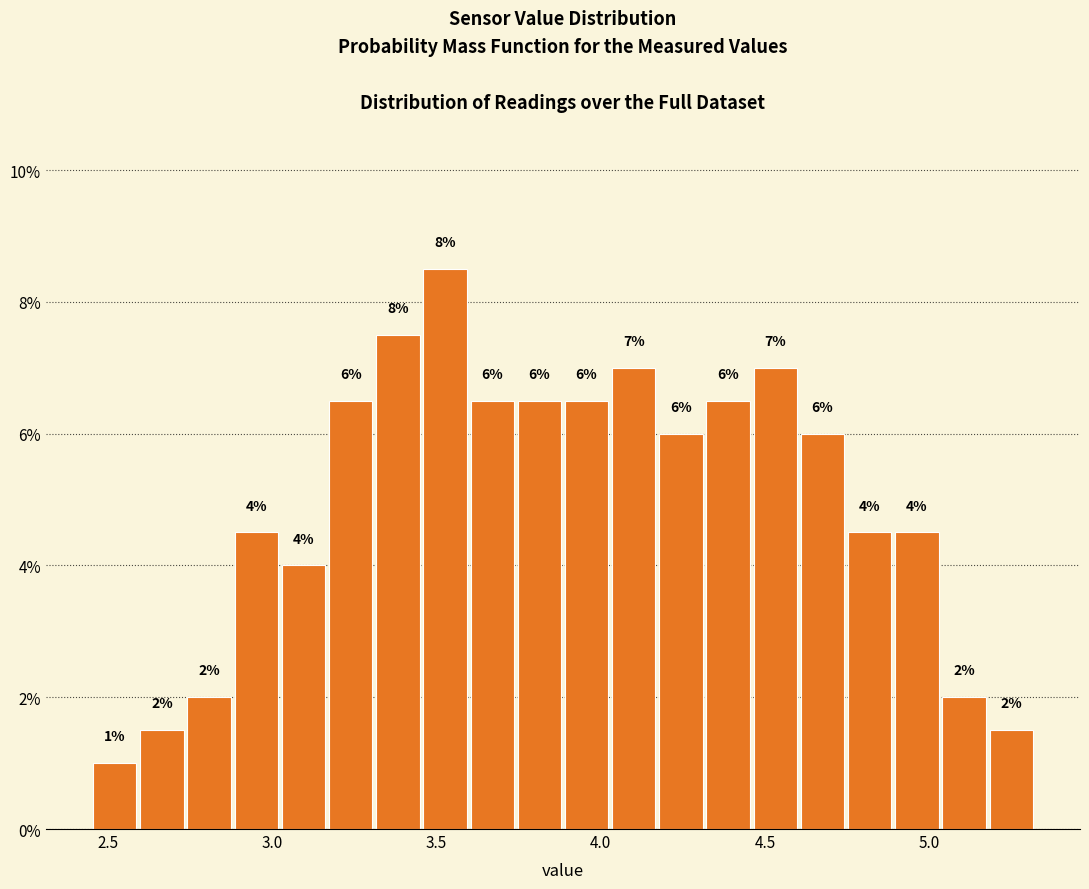

Around what value on the x-axis is the tallest bar? Give the approximate position of its centre, as read against the axis.

3.55